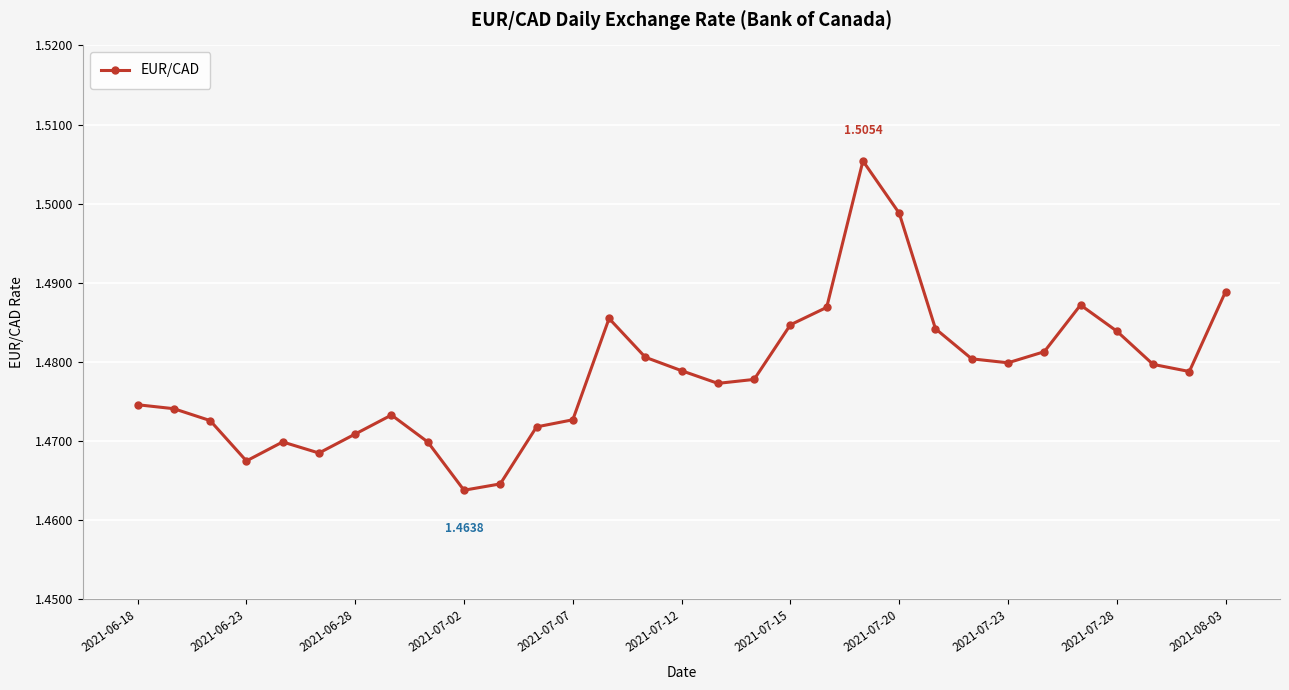

True or false: the data has more than 0 interior local peaks.

True